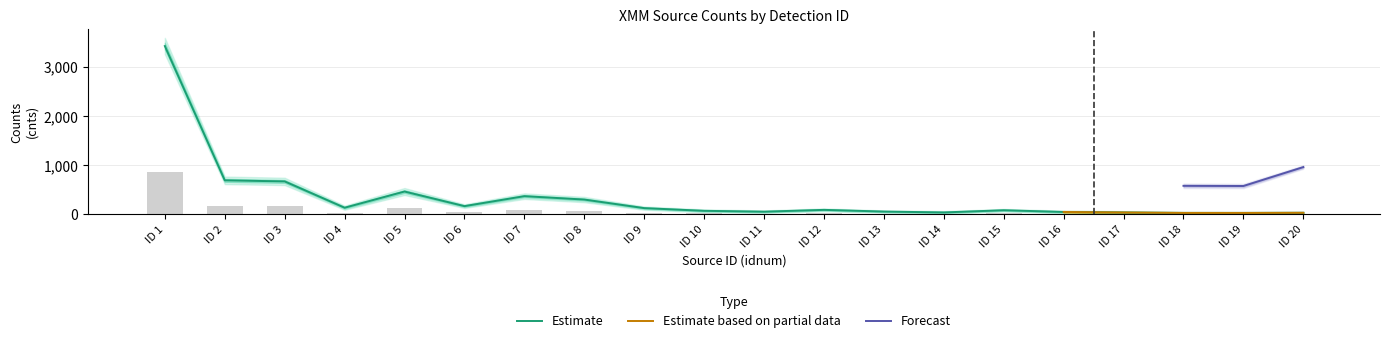

What is the highest value of the Estimate series?

3425.1